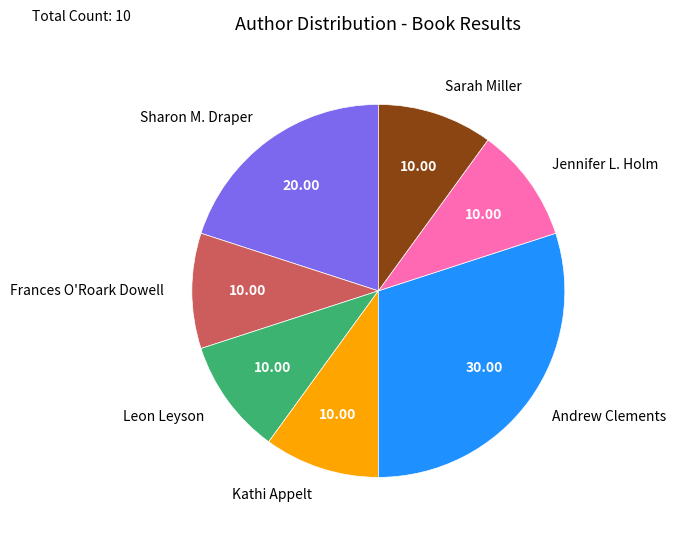

Which category has the biggest portion of the pie?

Andrew Clements